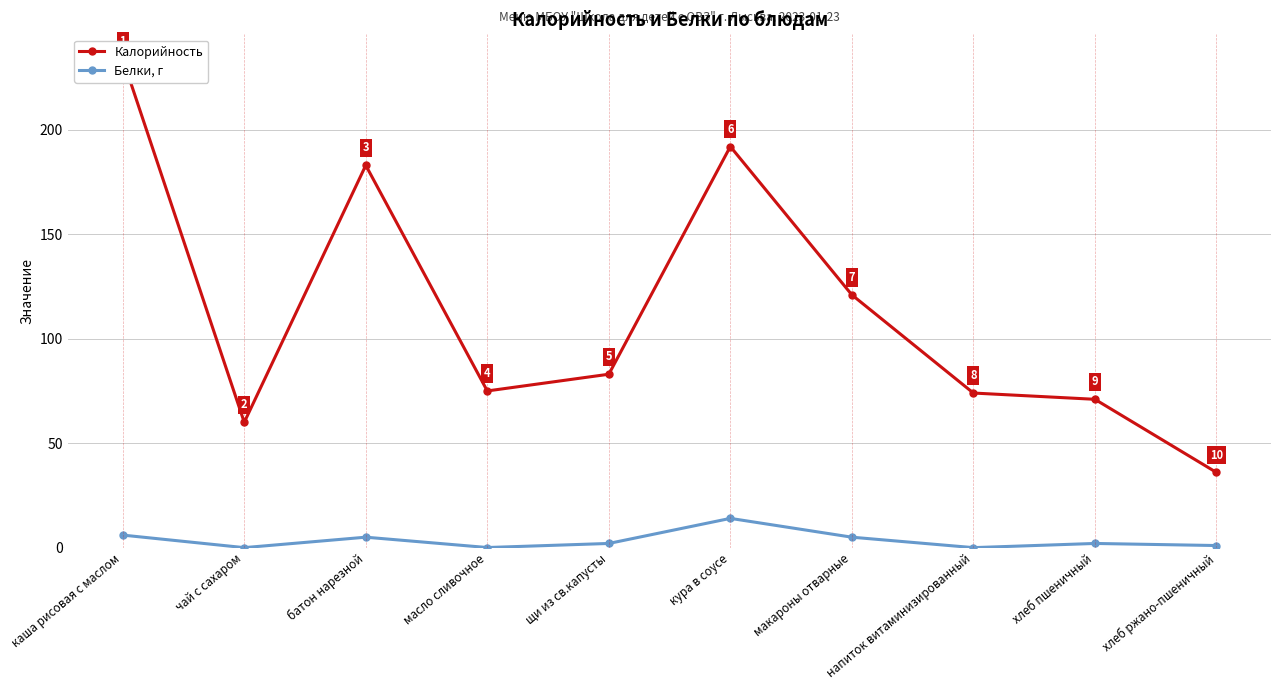

Which category has the highest value across all series?

каша рисовая с маслом